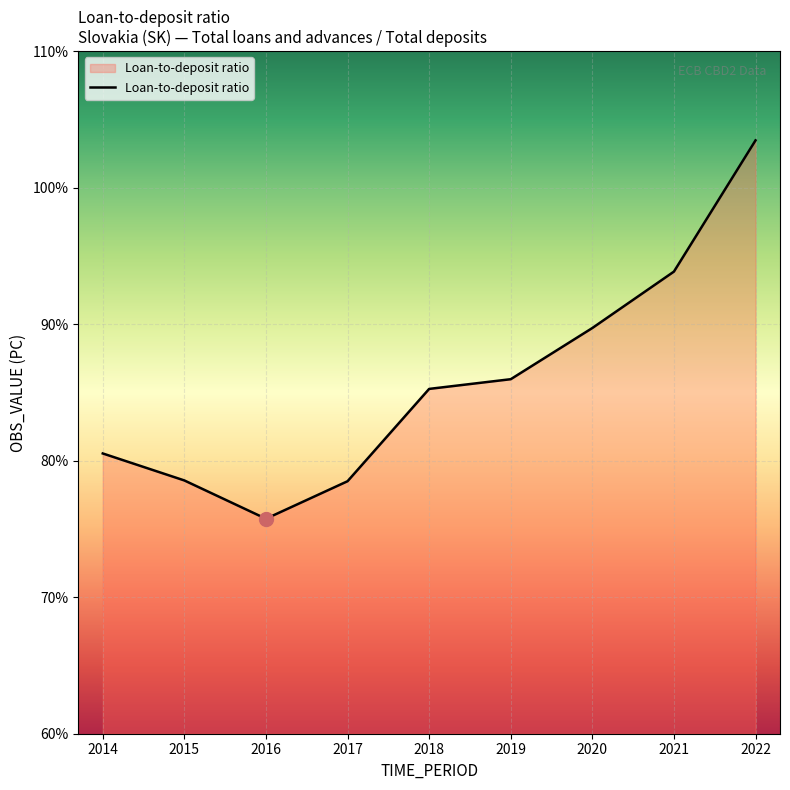

What is the ratio of the value at 2018 to the value at 2016?

1.1